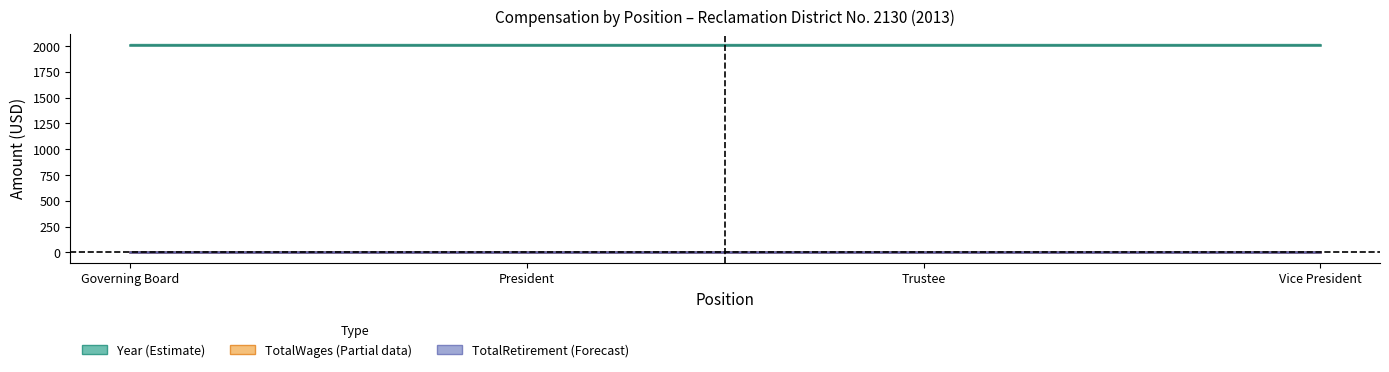

Which category has the highest value across all series?

Governing Board